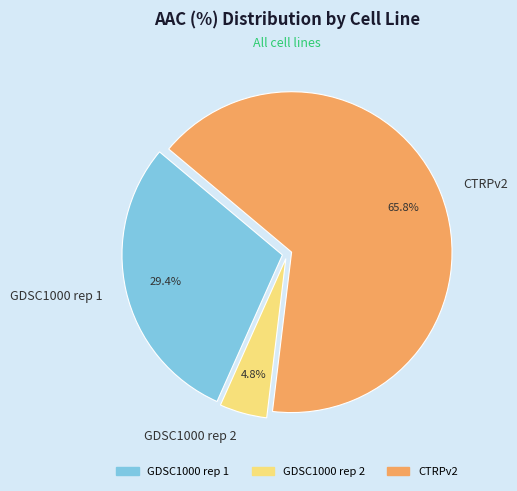

Is it true that GDSC1000 rep 2 is 18% of the pie?

False